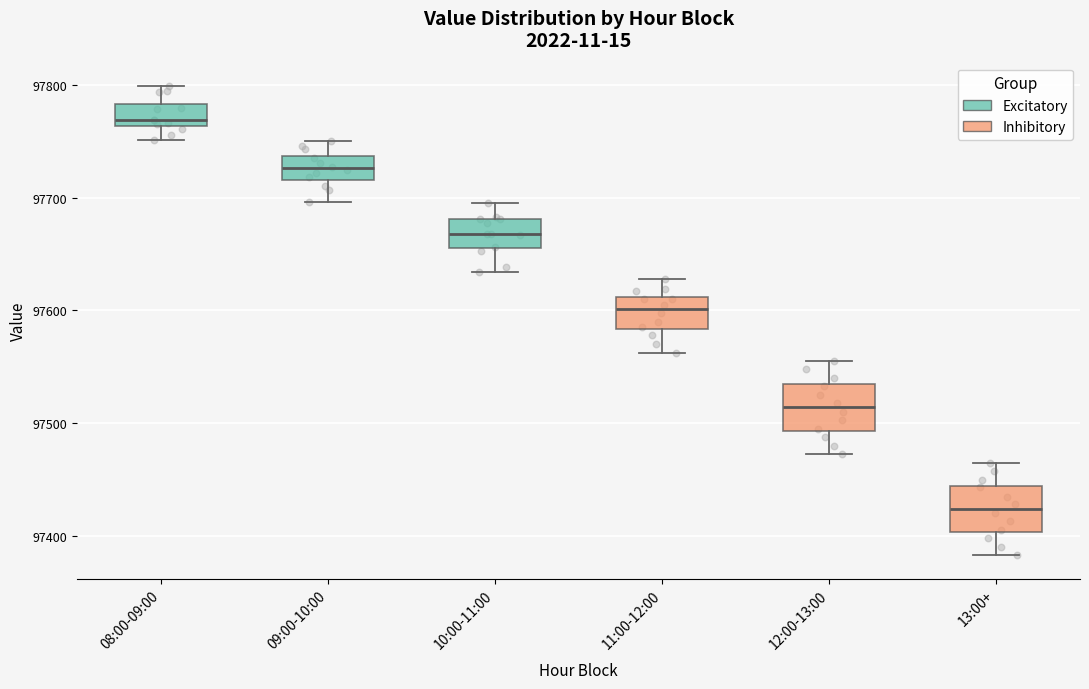

Where is the upper edge of the box for 11:00-12:00 on the y-axis? The values are not printed on the chart, so give them approximately, as read against the axis.

97610